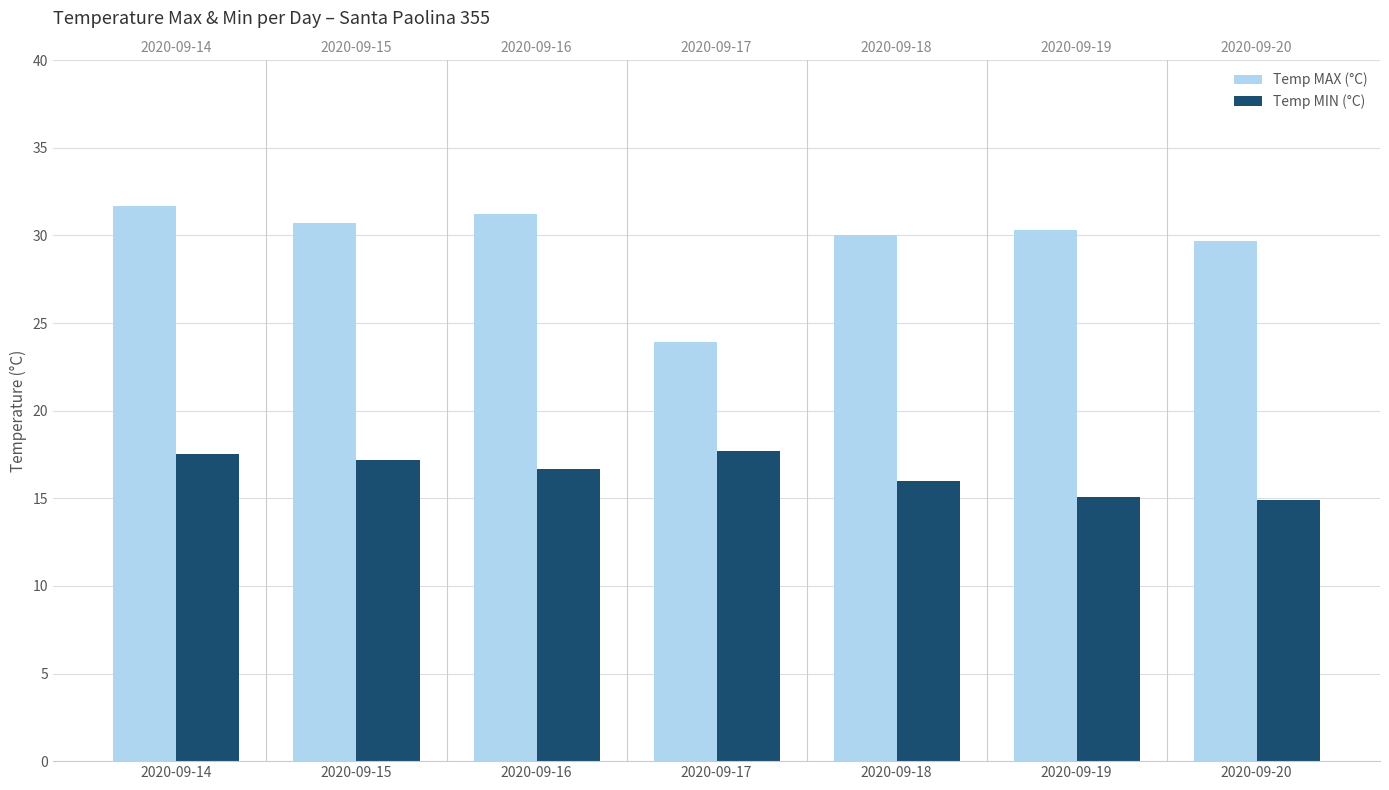

The Temp MAX (°C) series shows 31.7 at 2020-09-14. True or false?

True